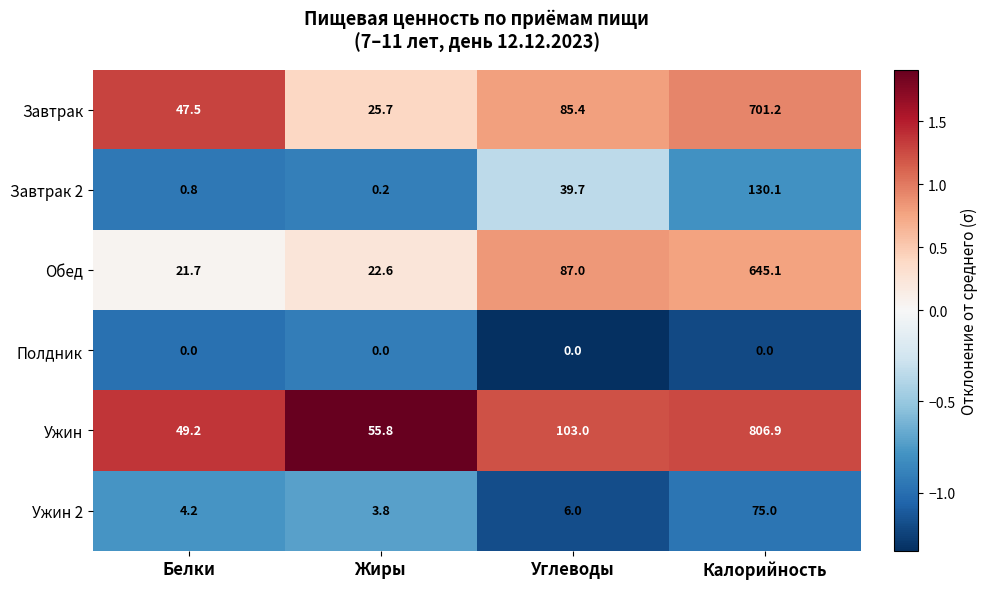

How many distinct data groups are displayed?

6